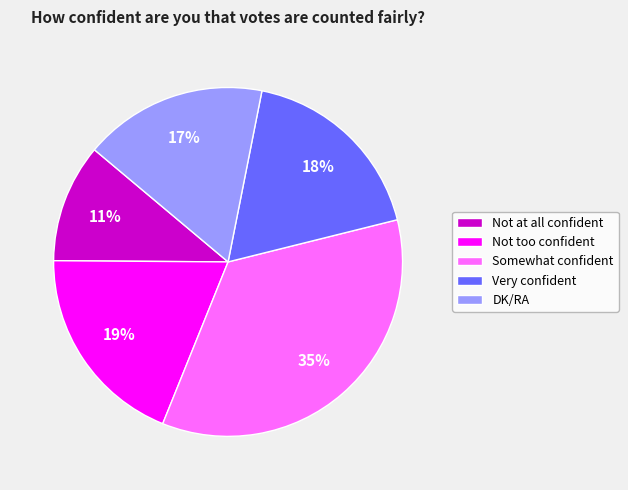

What percentage is the Somewhat confident slice, to the nearest percent?

35%